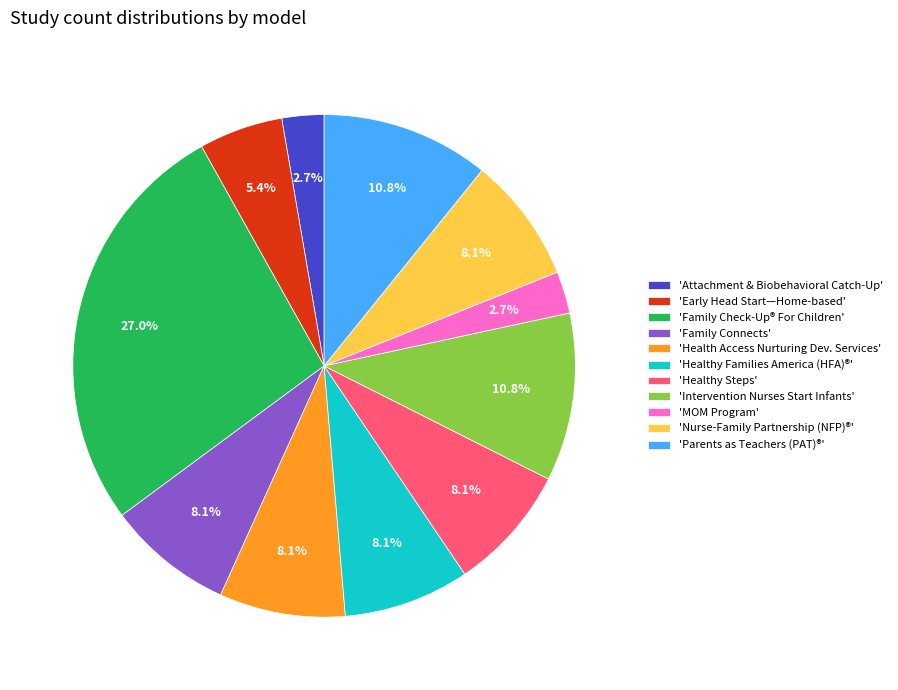

Is there a majority slice in this chart?

No